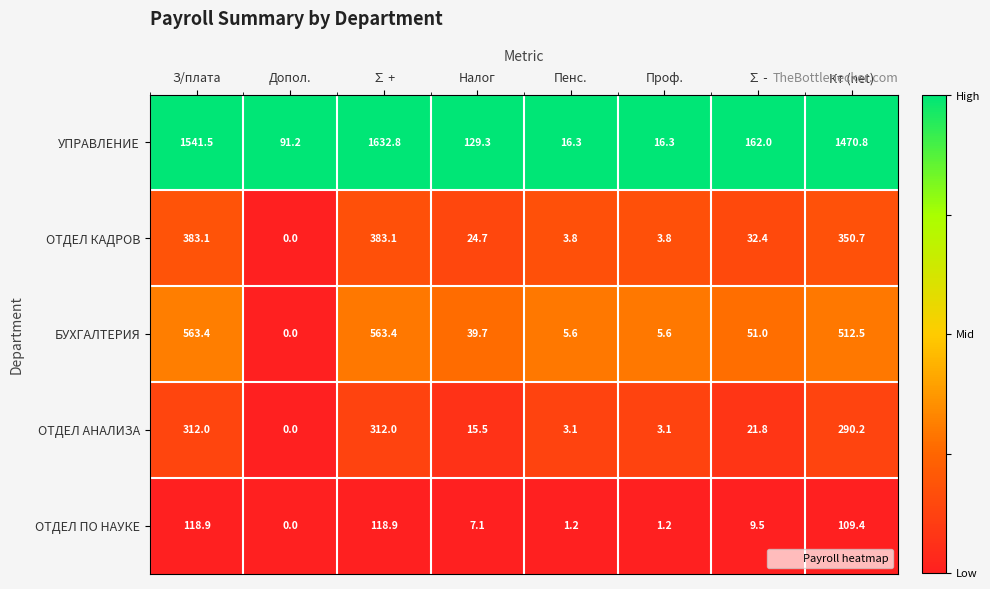

What is the maximum value for БУХГАЛТЕРИЯ?

563.4